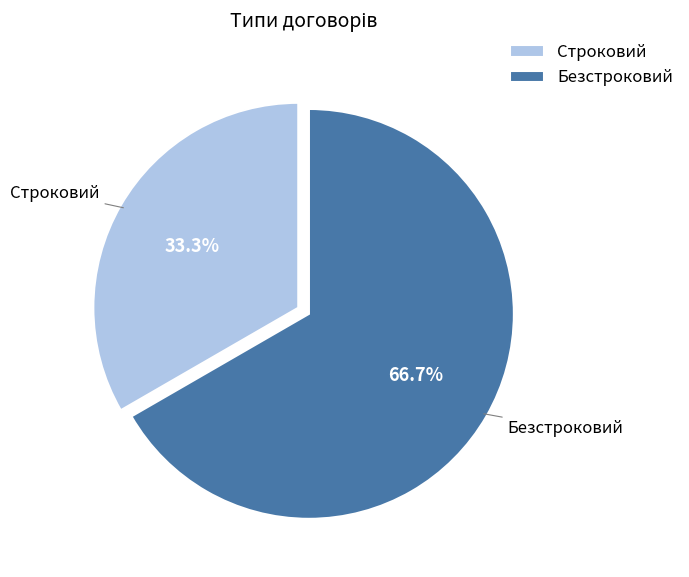

Which has a higher value, Безстроковий or Строковий?

Безстроковий